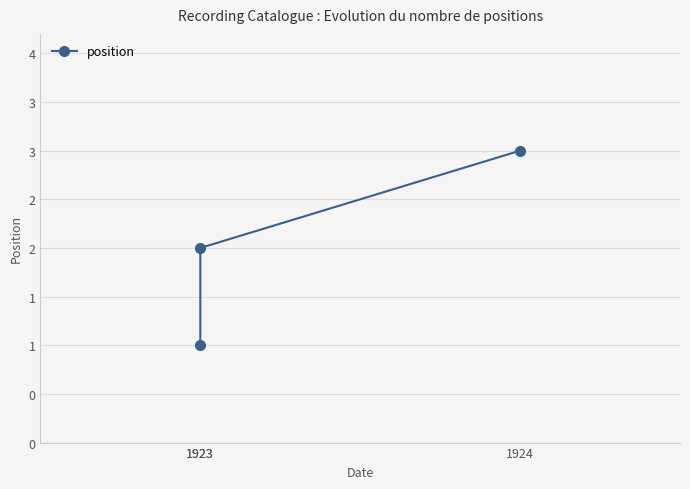

Which has a higher value, 1924 or 1923?

1924